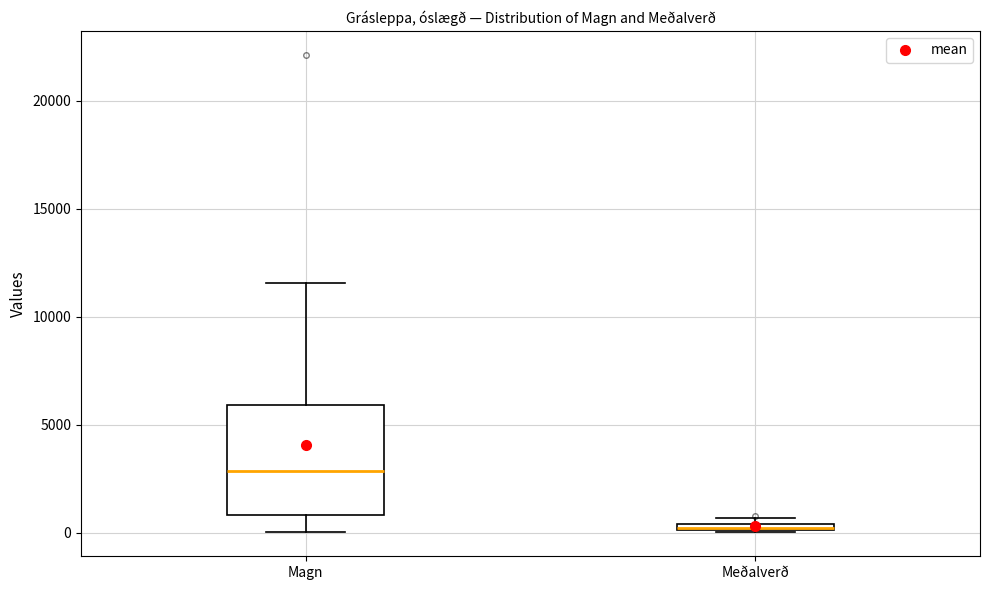

Which box is the tallest, from its lower edge to its upper edge?

Magn